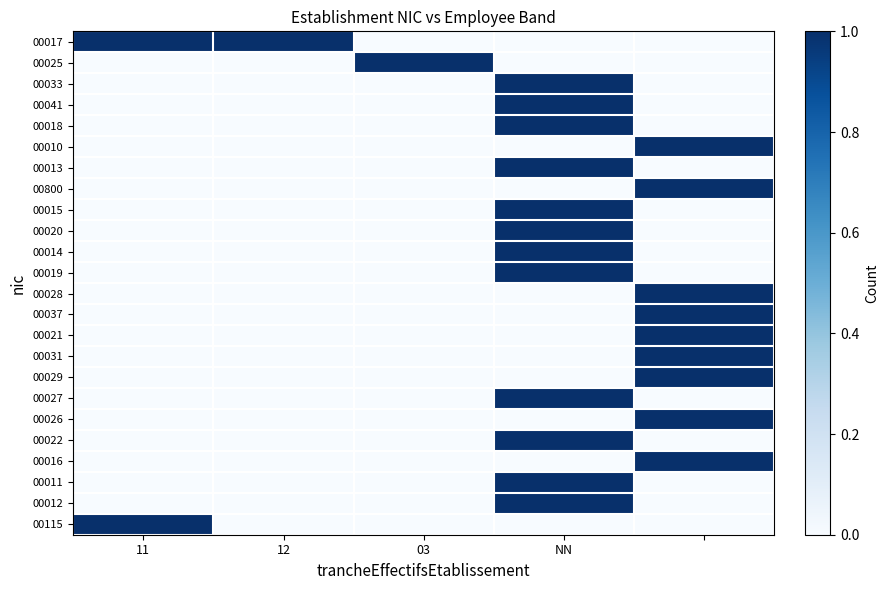

Rank the series by their maximum value, from highest to lowest.

00017, 00025, 00033, 00041, 00018, 00010, 00013, 00800, 00015, 00020, 00014, 00019, 00028, 00037, 00021, 00031, 00029, 00027, 00026, 00022, 00016, 00011, 00012, 00115